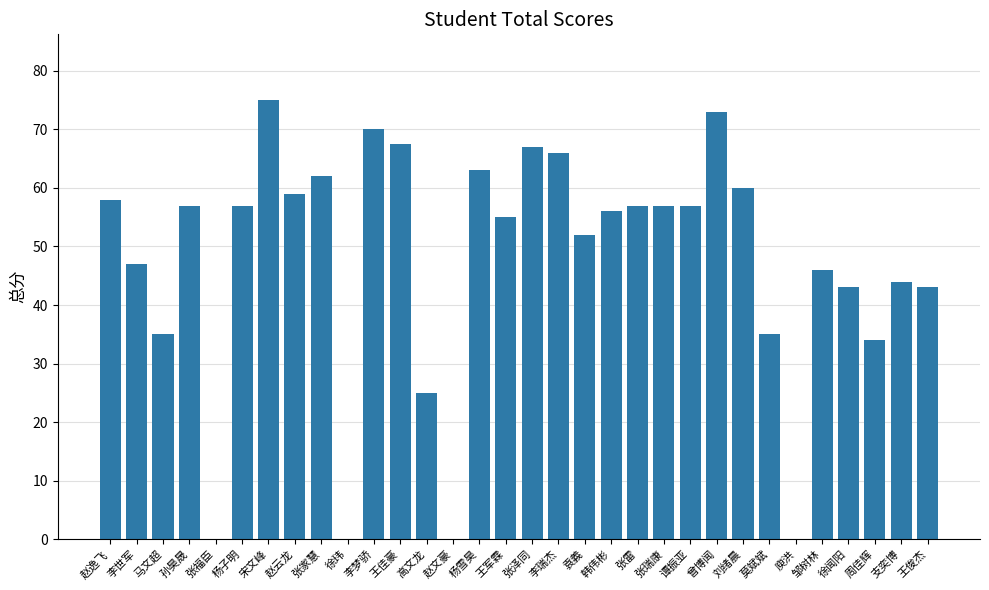

What is the sum of all values?

1520.5